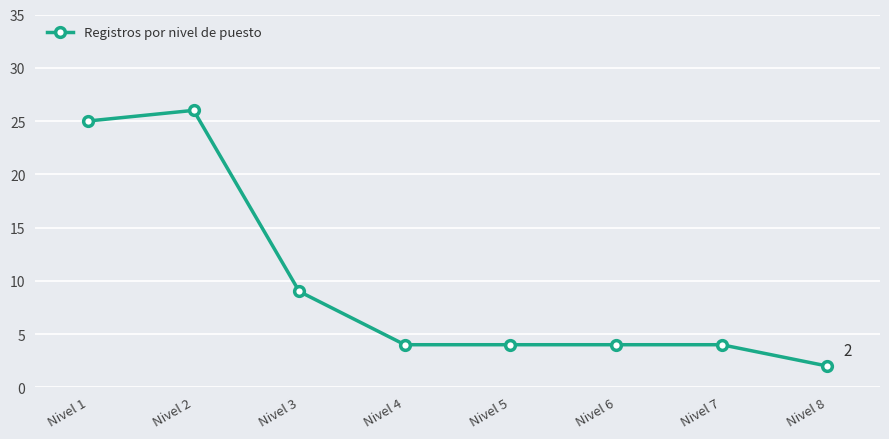

What is the change in value from Nivel 1 to Nivel 7?

-21